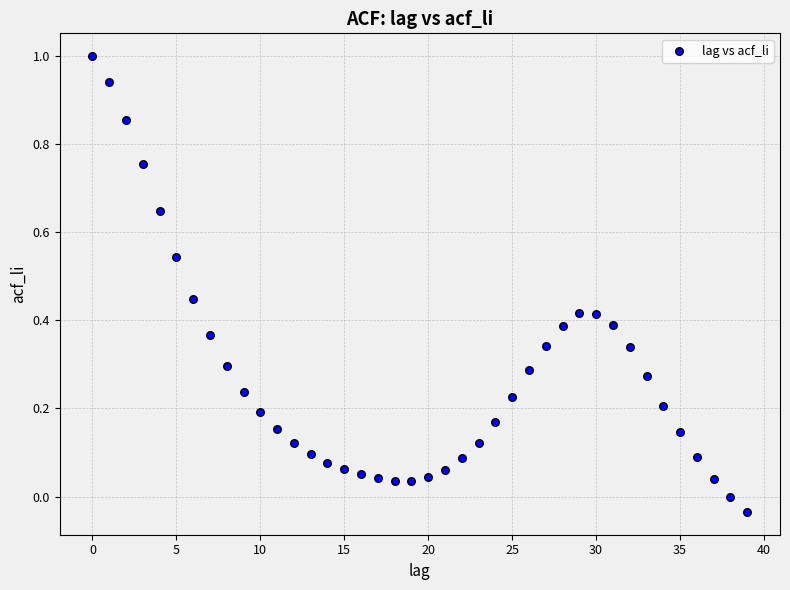

What is the range of Y values (max minus min)?

1.0